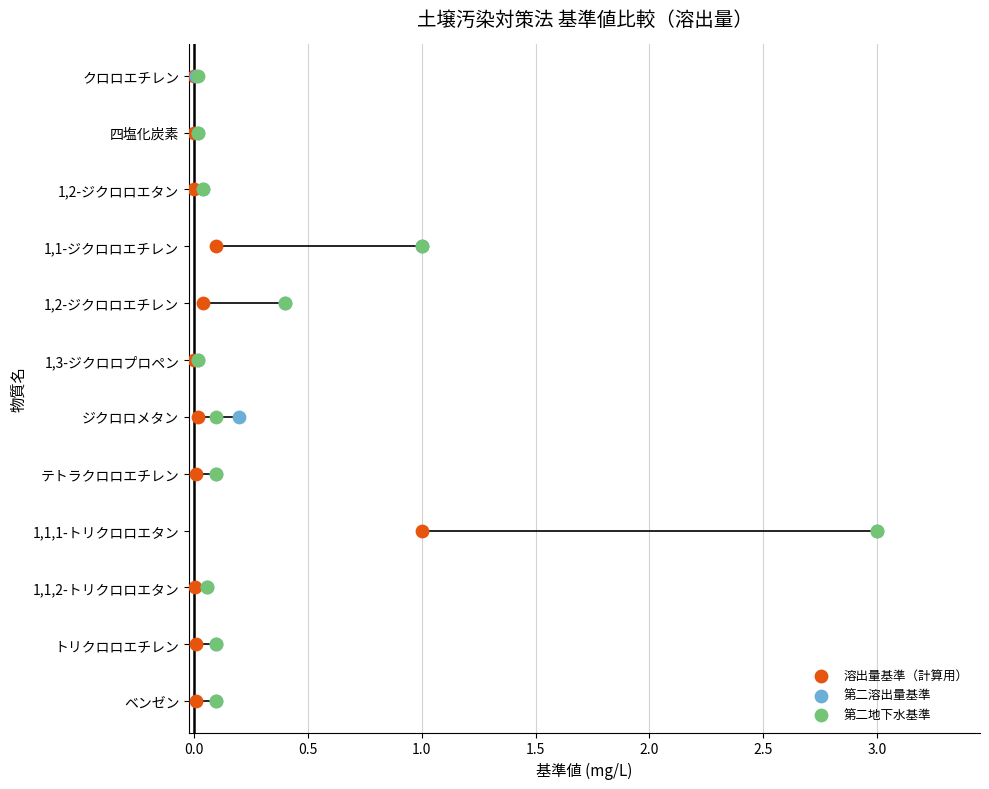

What are all the series names shown in the legend?

溶出量基準（計算用）, 第二溶出量基準, 第二地下水基準